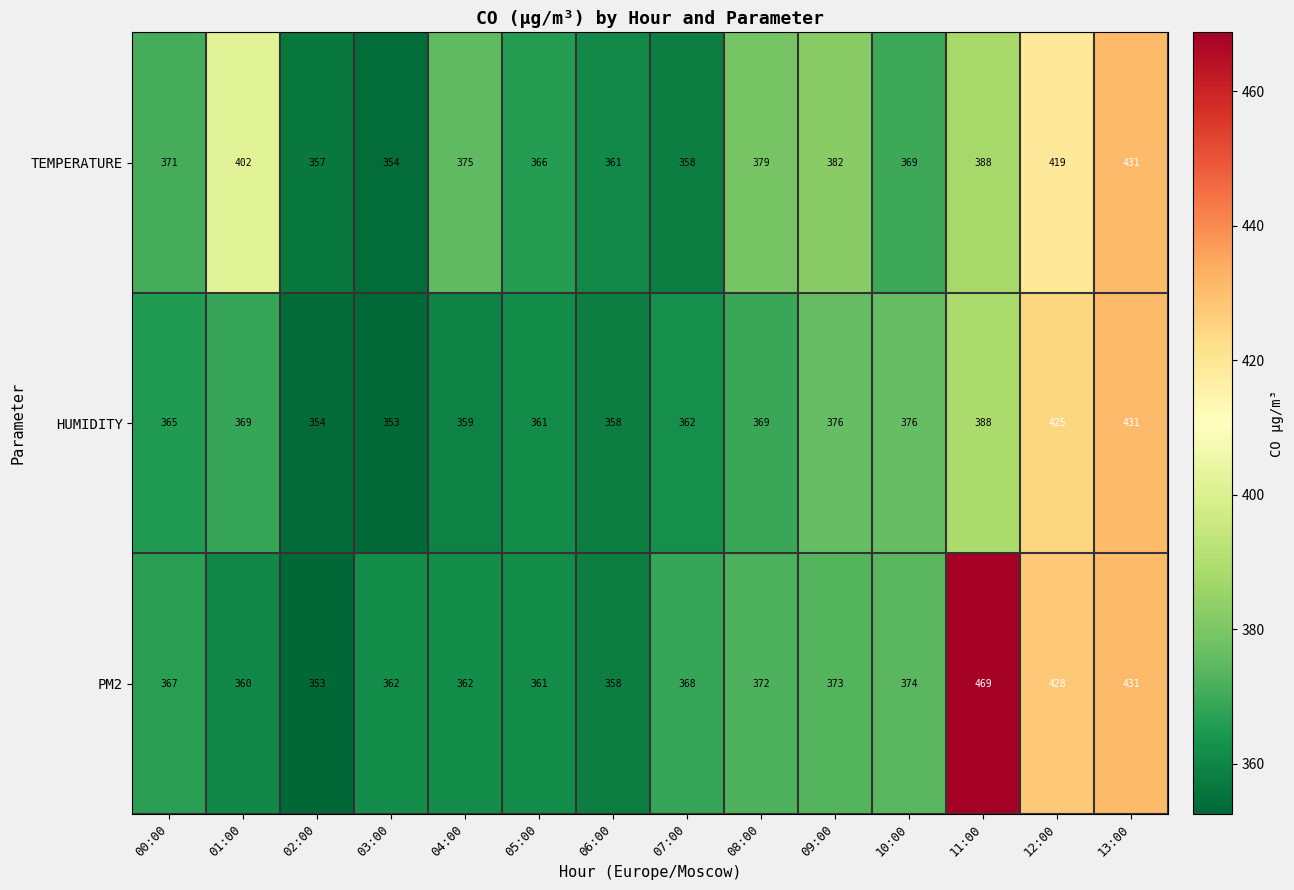

What is the total value across all series at 05:00?

1088